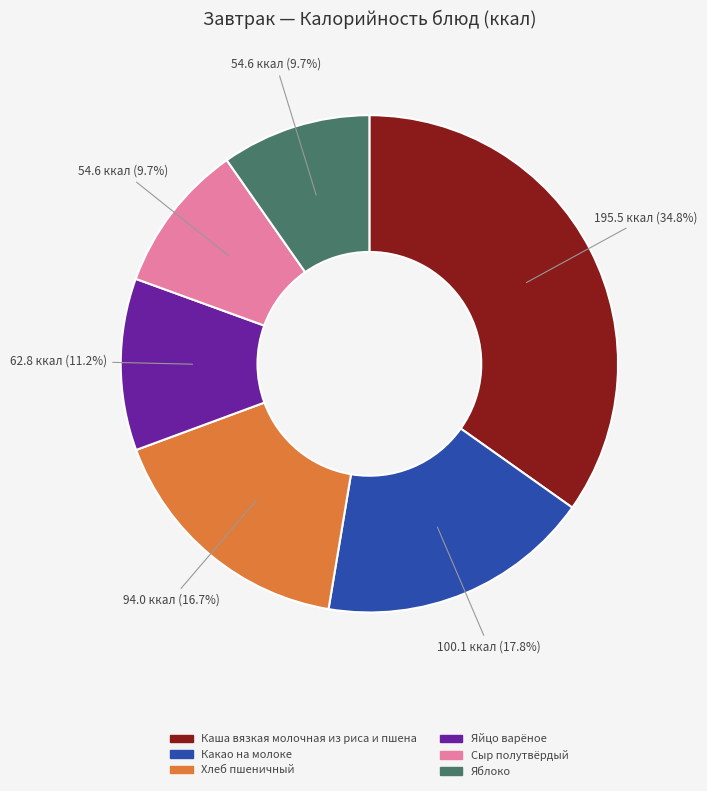

How many segments does this pie chart have?

6